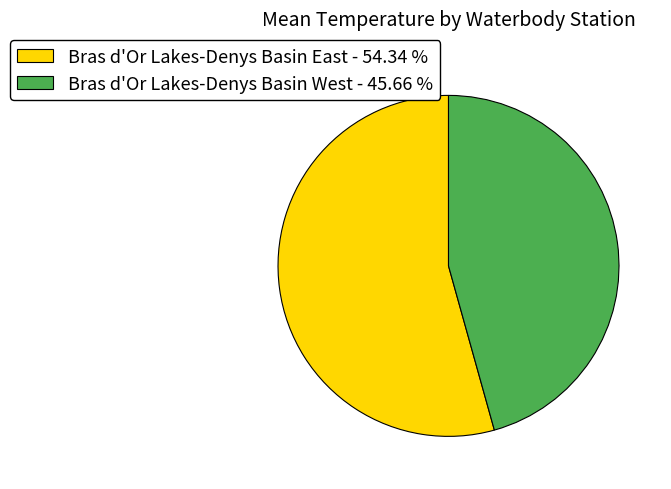

Does Bras d'Or Lakes-Denys Basin East - 54.34 % account for over 50% of the chart?

Yes